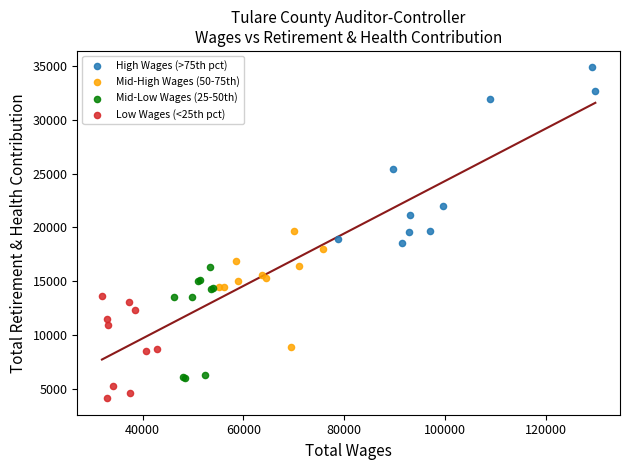

Which series has the widest spread of Y values?

High Wages (>75th pct)